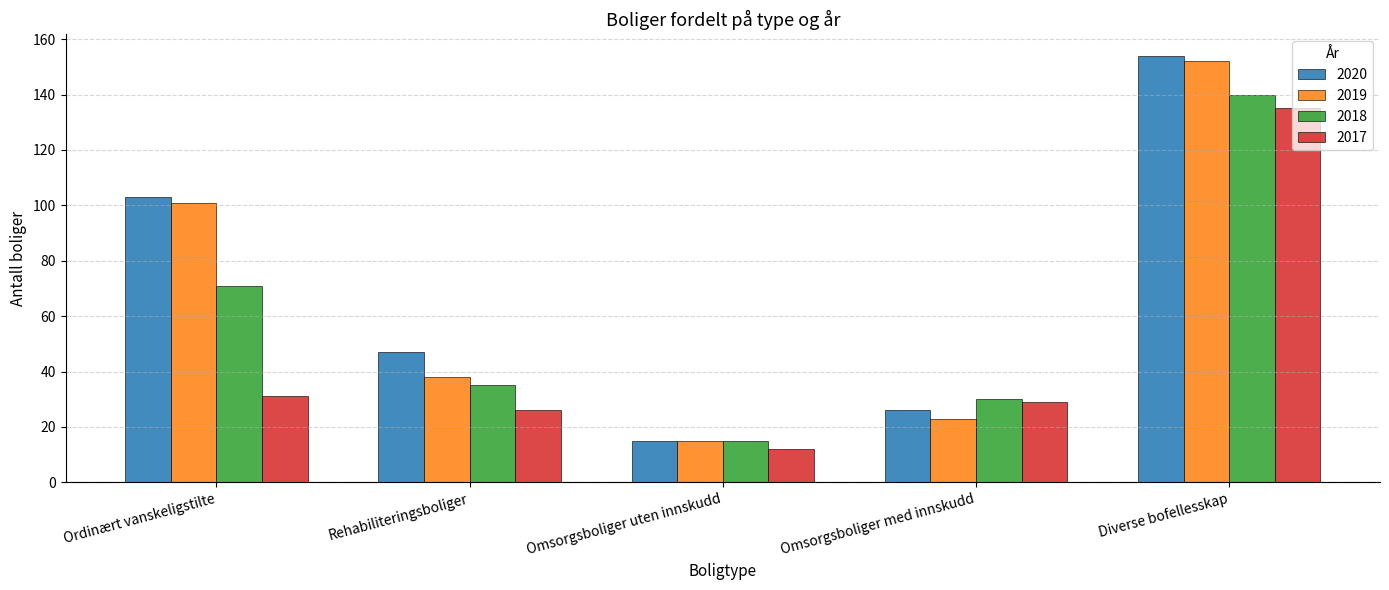

Count the number of data series in this chart.

4